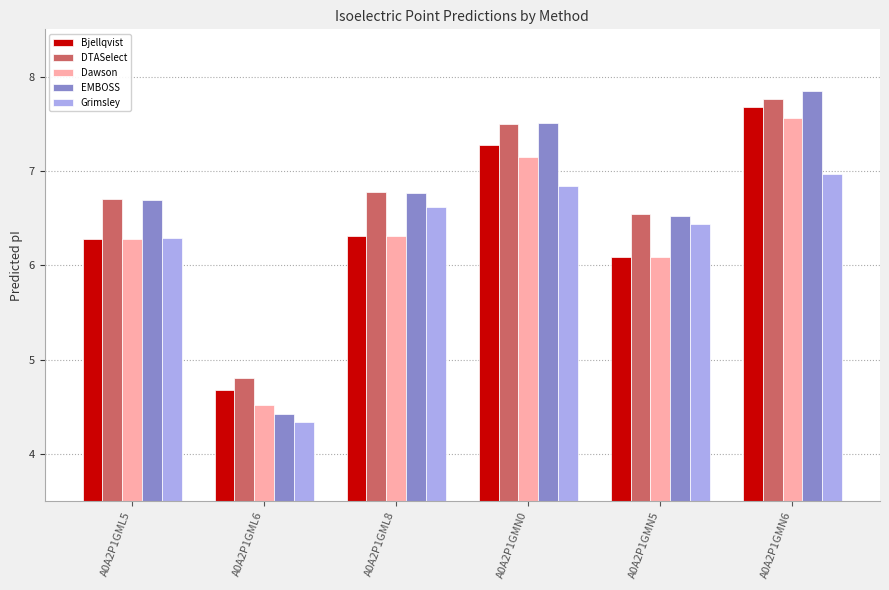

Is it true that DTASelect equals 2.7 at A0A2P1GMN5?

False